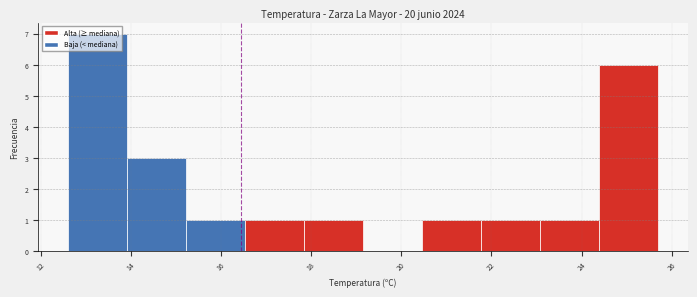

What is the height of the bar covering 21.8 to 23.0 on the x-axis? Neither the bar edges nor the heights are printed on the chart, so give them approximately, as read against the axes.

1